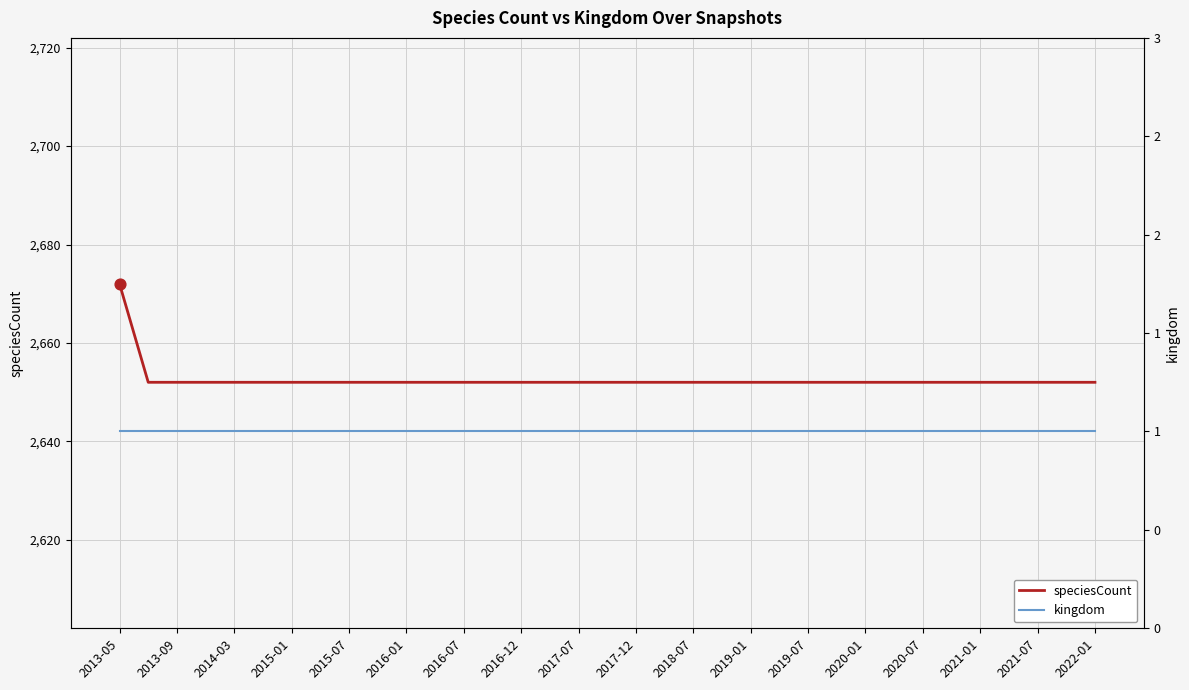

Which series has the largest total across all categories?

speciesCount